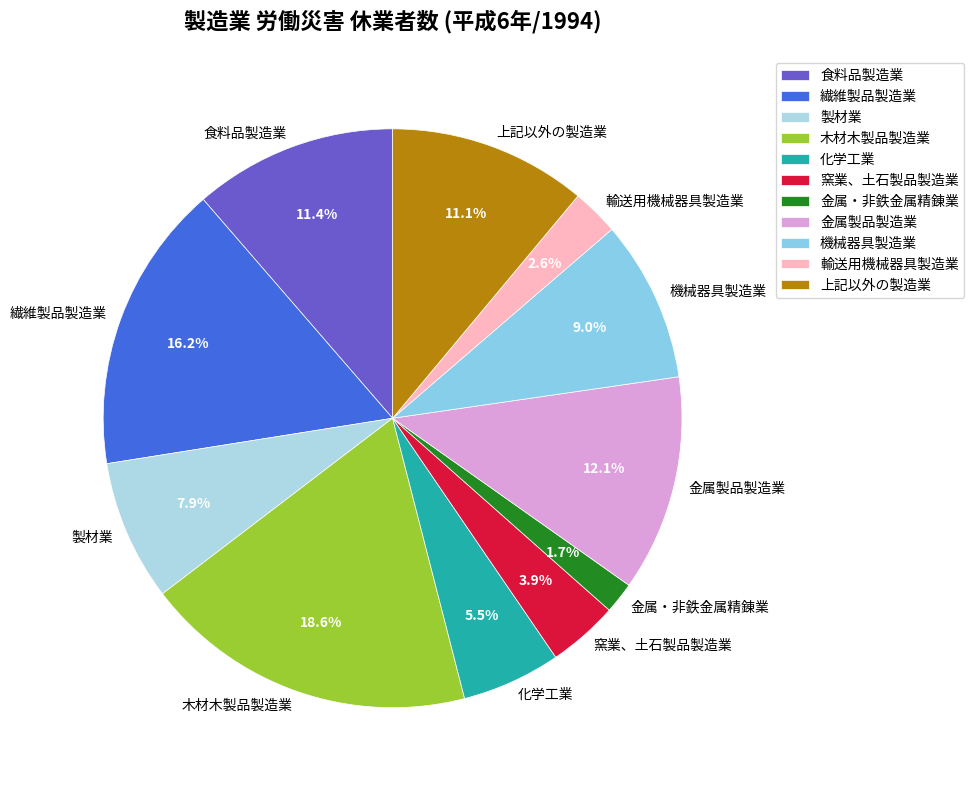

Is there a majority slice in this chart?

No